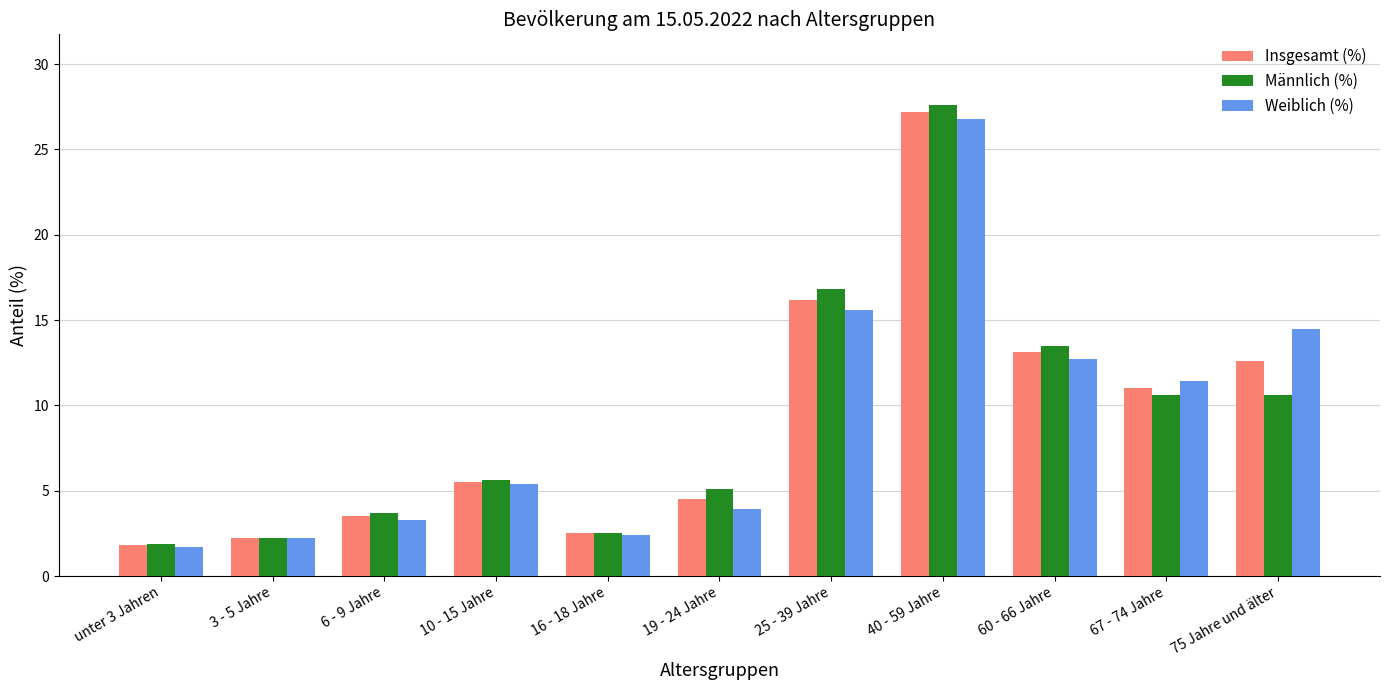

What position from the left is 60 - 66 Jahre?

9